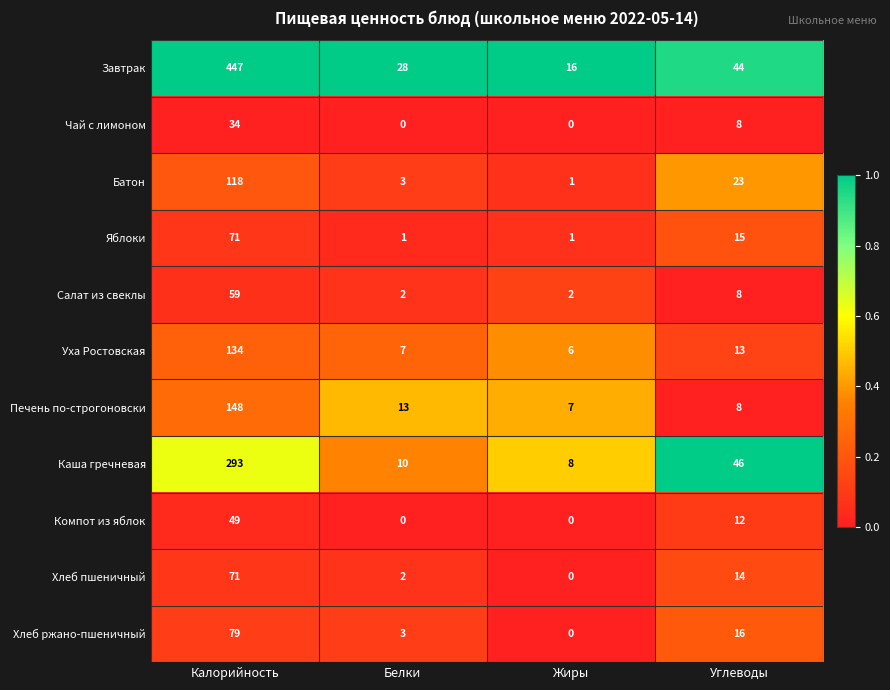

What is the difference between the maximum and minimum values in the Яблоки series?

70